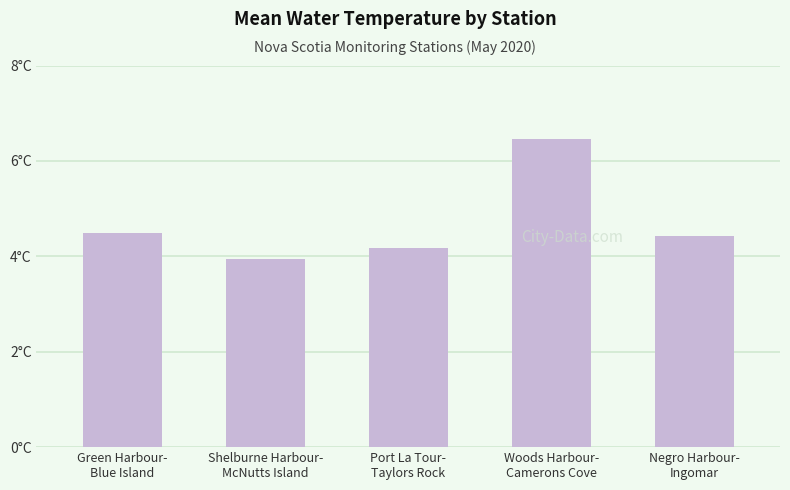

Are the bars horizontal?

No